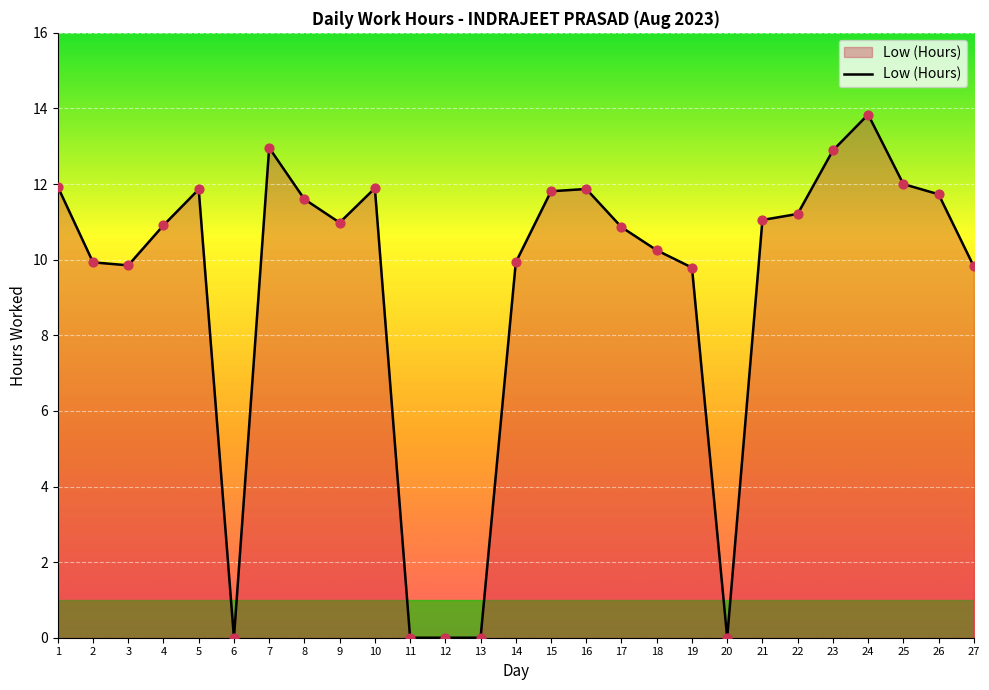

What is the change in value from 3 to 4?

+1.1